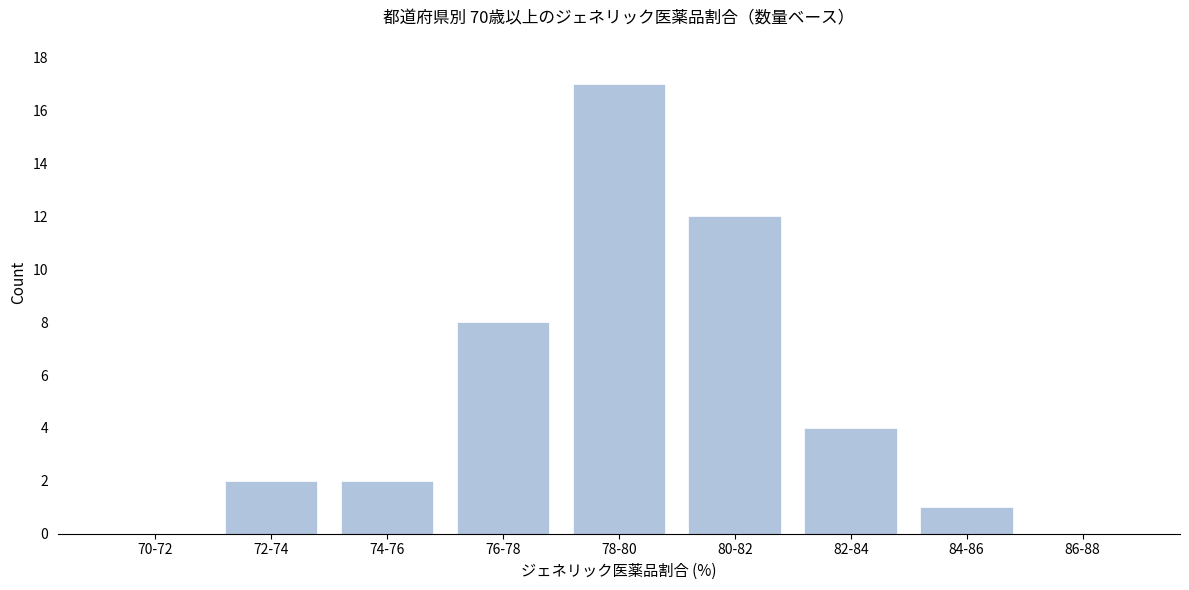

Reading right to left, list all the values displayed in this chart.

86-88=0	84-86=1	82-84=4	80-82=12	78-80=17	76-78=8	74-76=2	72-74=2	70-72=0